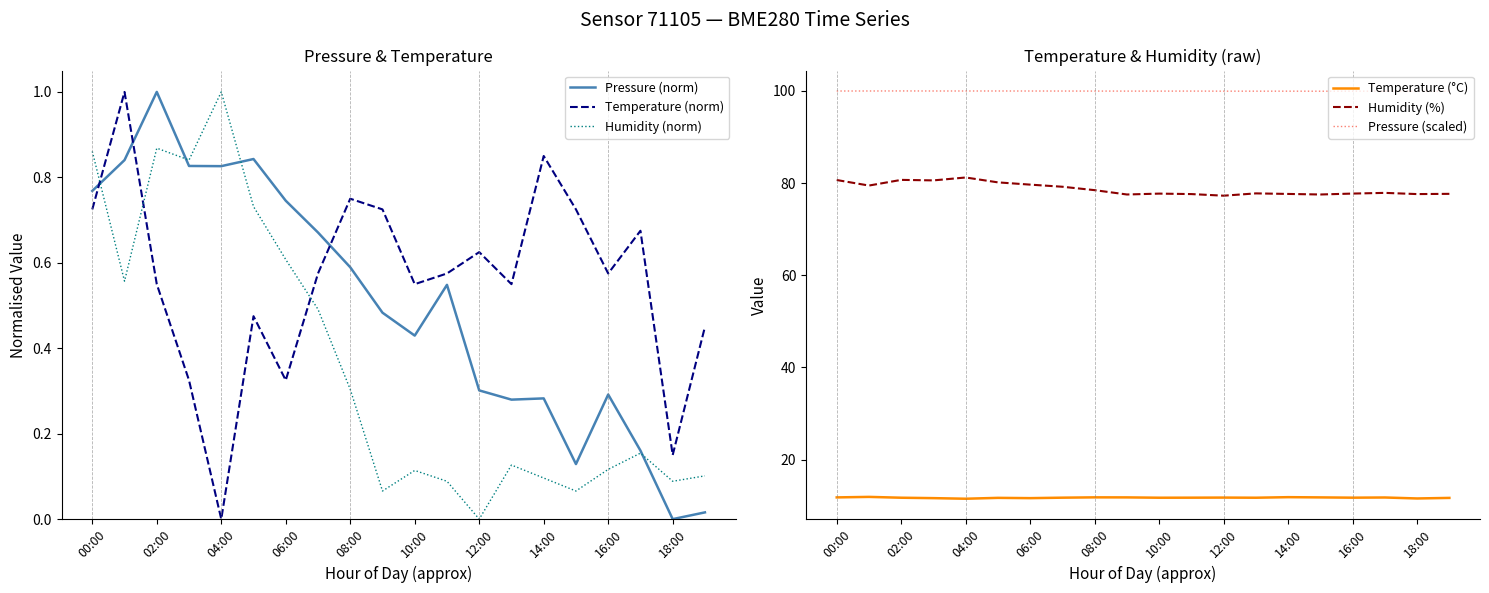

How many distinct data groups are displayed?

6